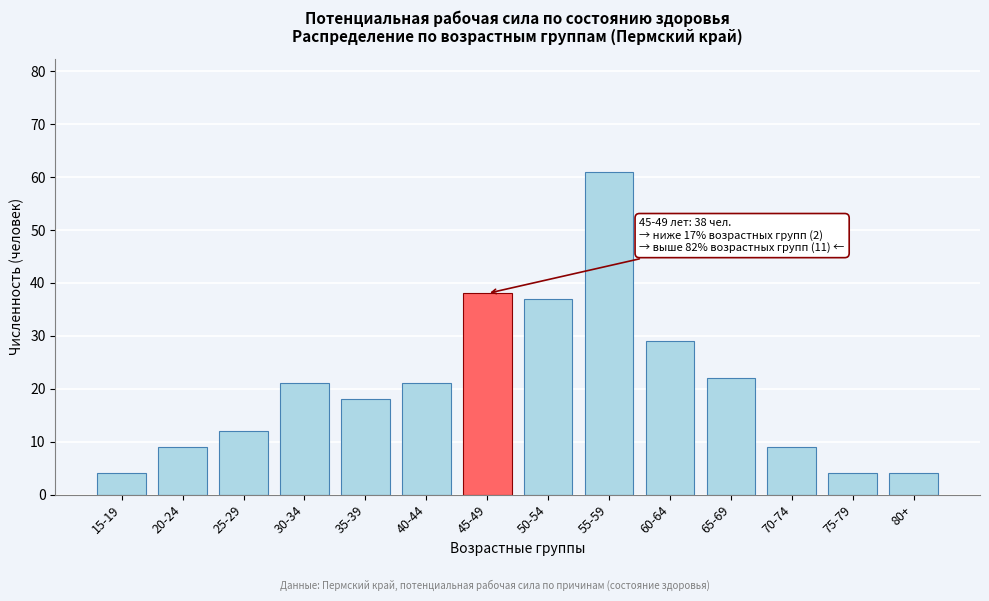

Reading left to right, transcribe all the data shown in this chart.

4	9	12	21	18	21	38	37	61	29	22	9	4	4